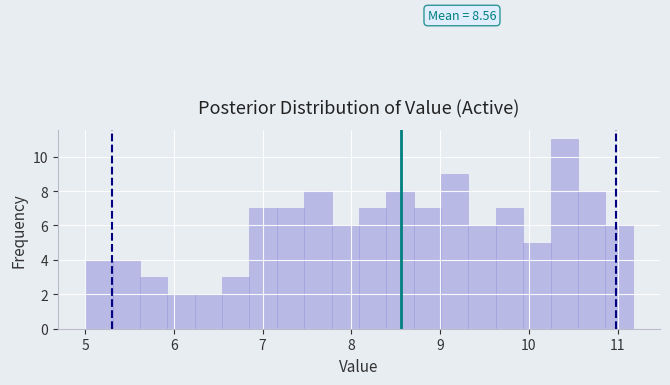

Around what value on the x-axis is the tallest bar? Give the approximate position of its centre, as read against the axis.

10.4